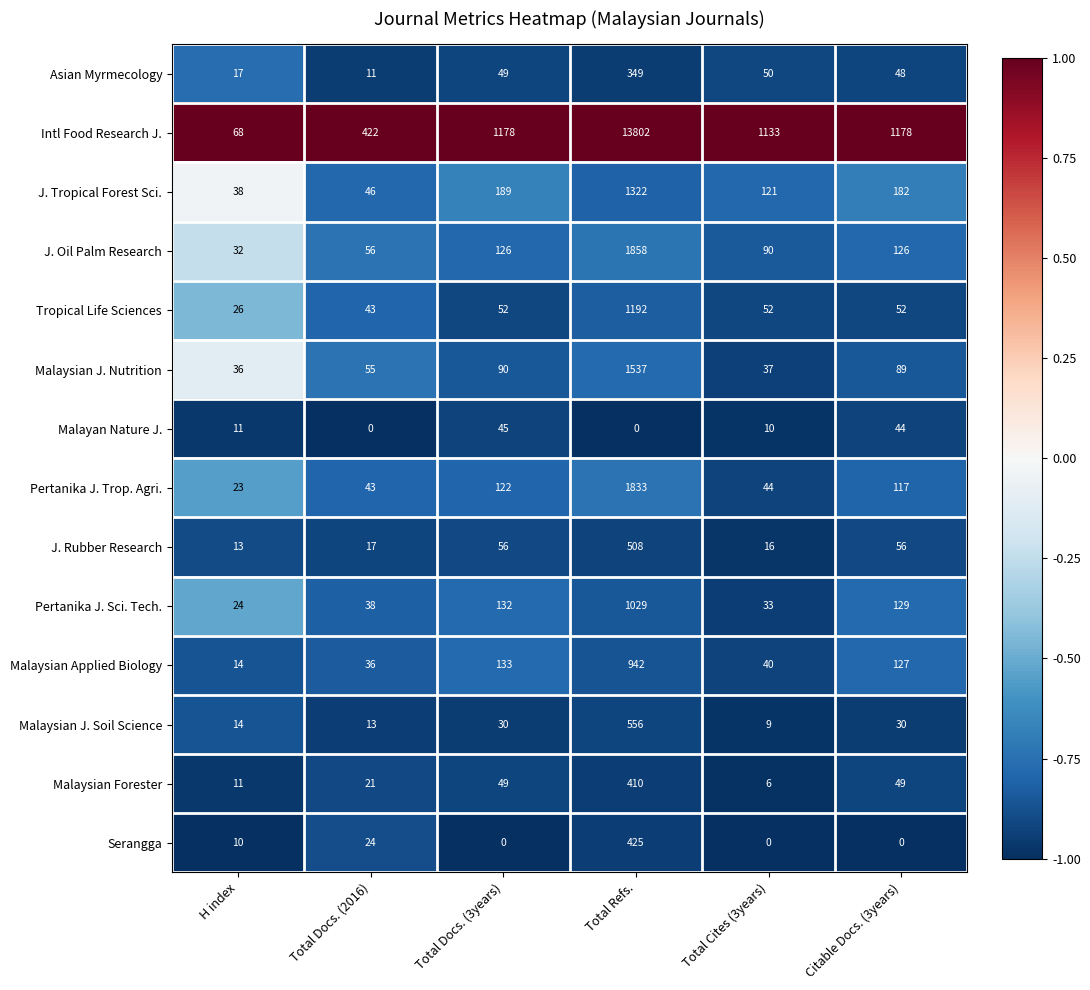

What is the maximum value for Malaysian Forester?

410